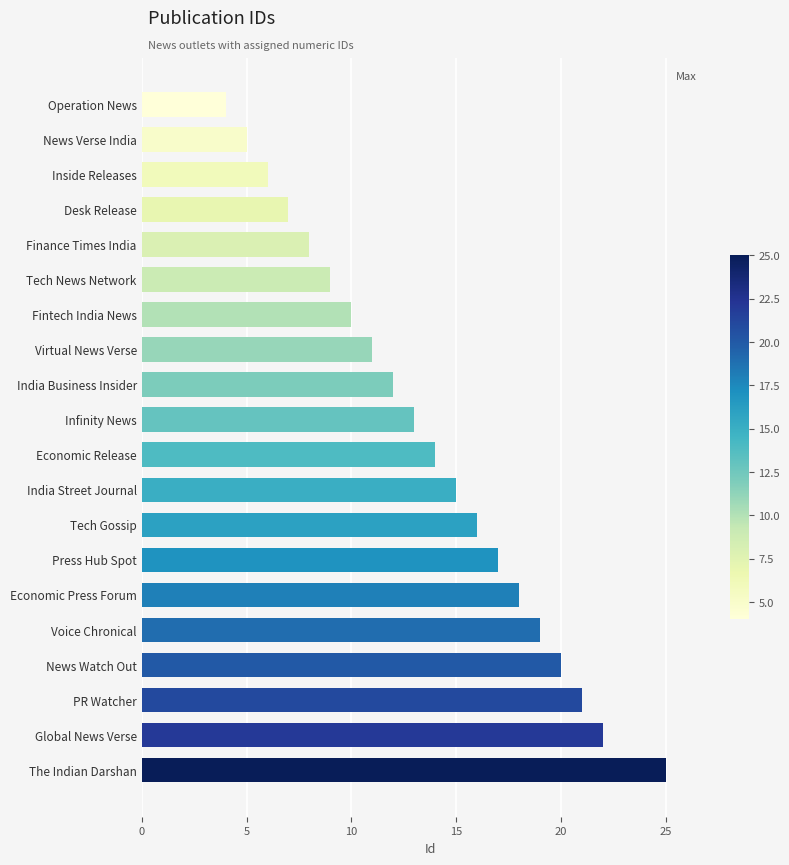

What is the sum of all values?

272